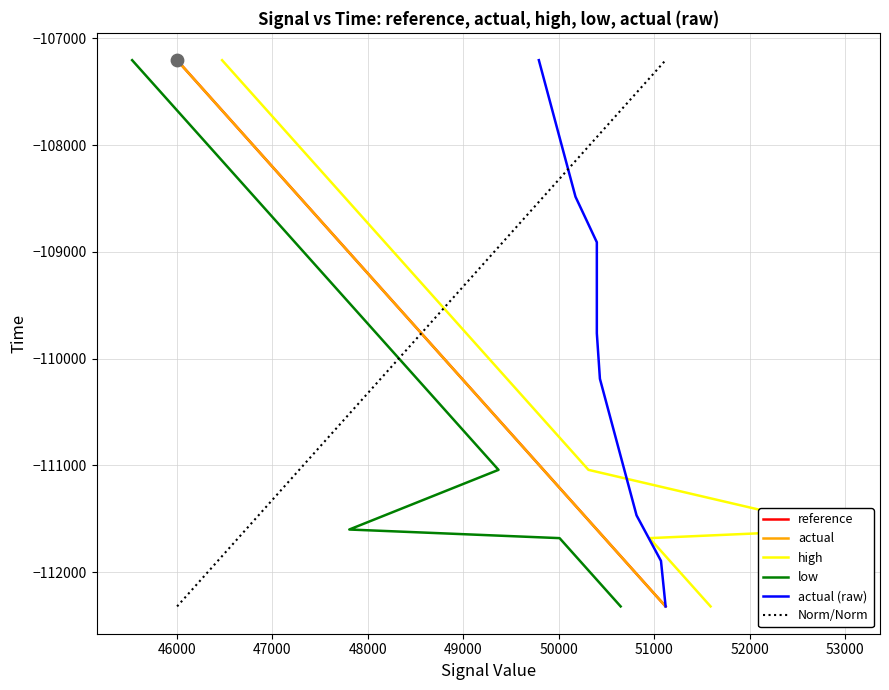

At which category is the sum across all series the highest?

14